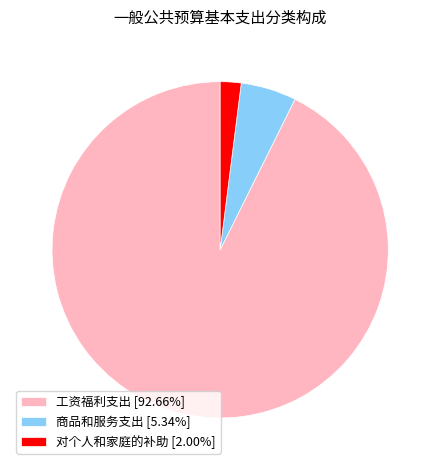

Which slice is the largest?

工资福利支出